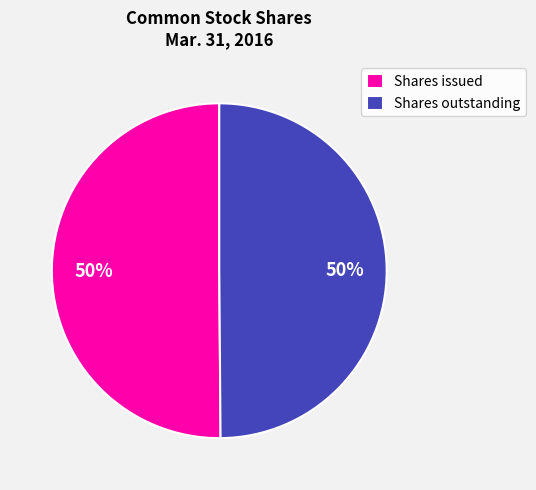

To the nearest percent, what percentage of the pie is Shares outstanding?

50%